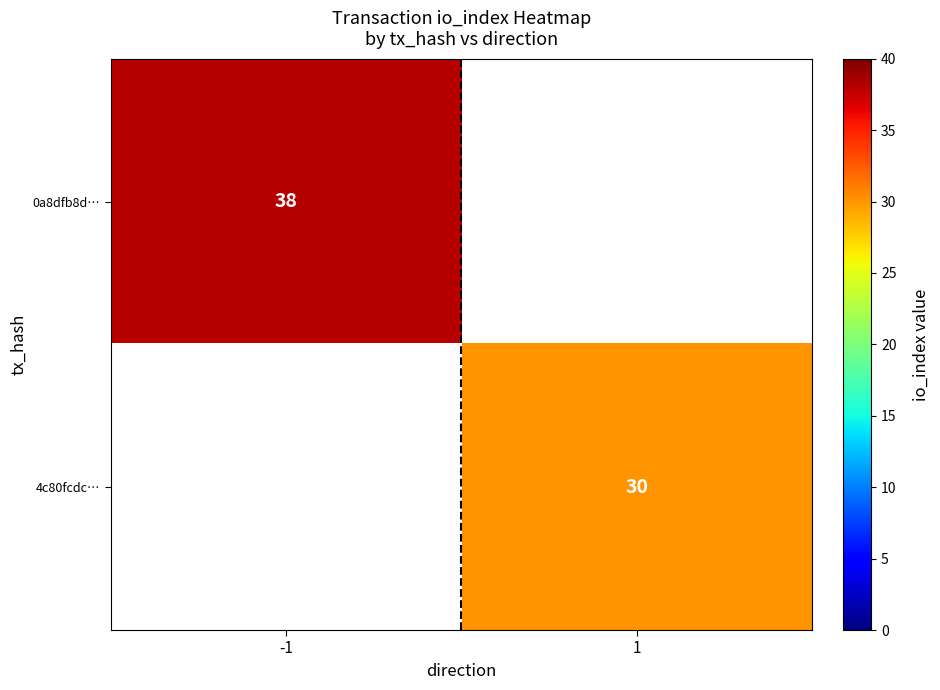

Is the value of 4c80fcdc… at 1 greater than the value of 0a8dfb8d… at -1?

No